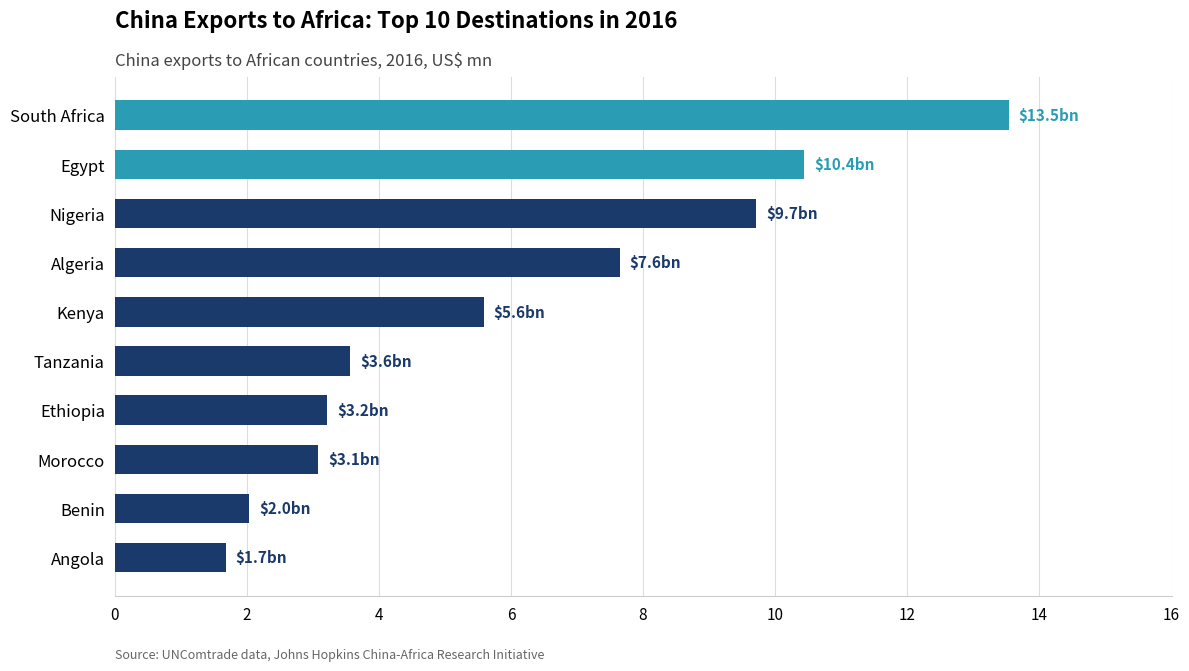

Does the chart contain stacked bars?

No